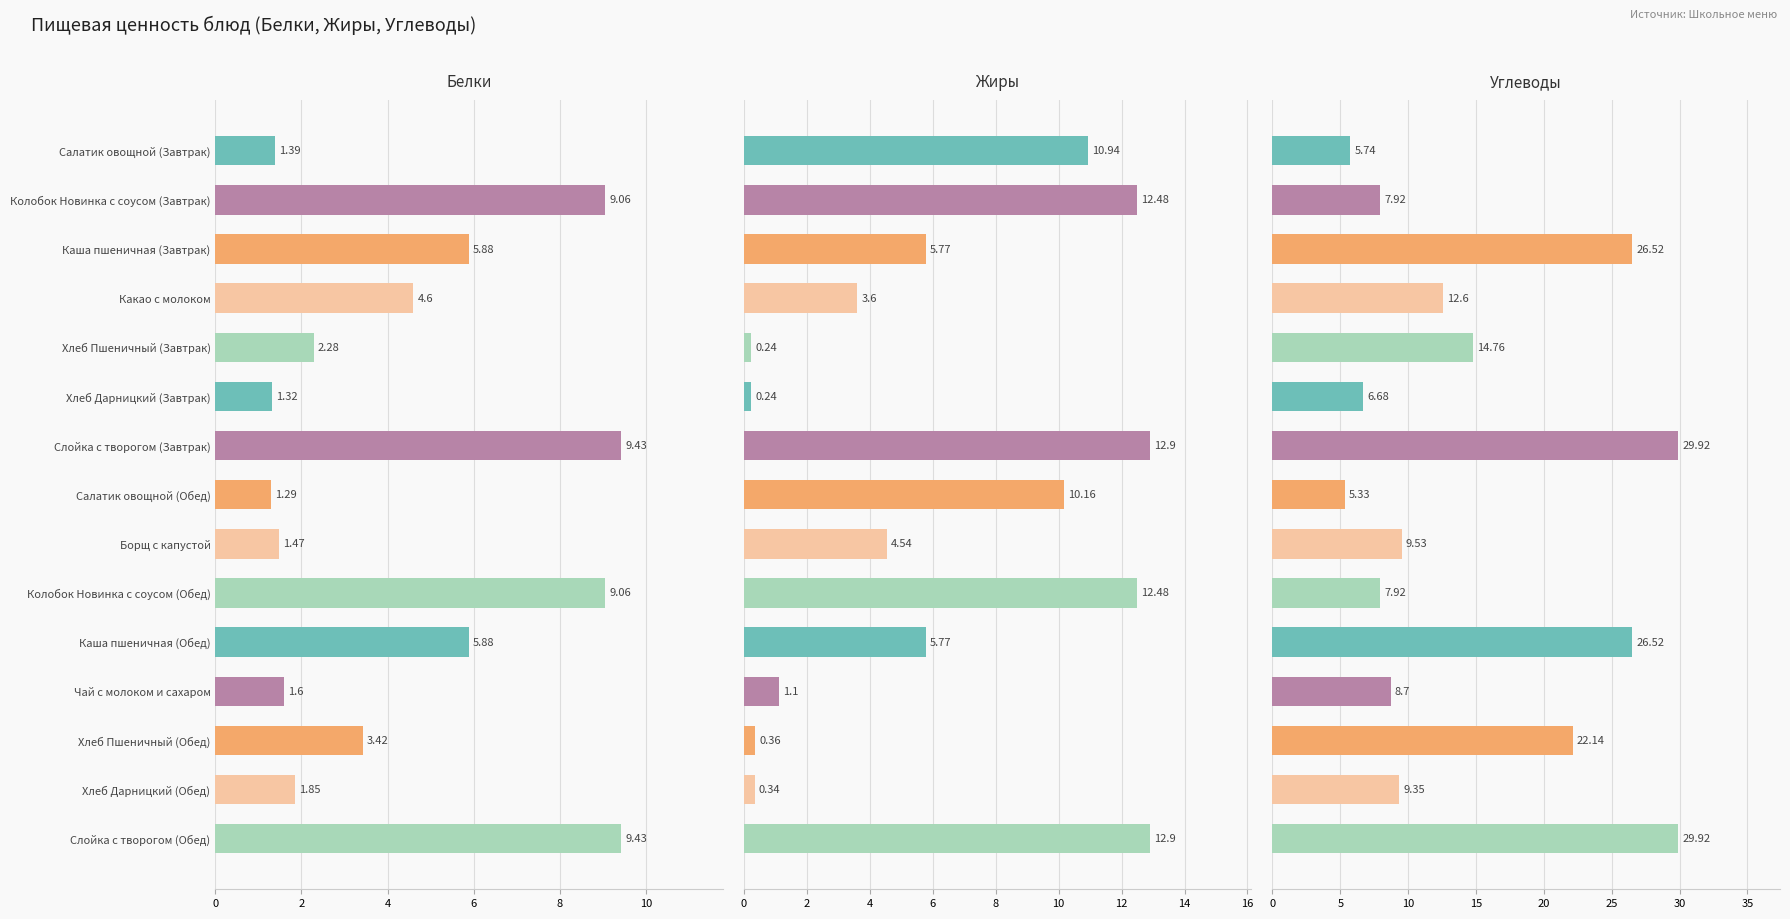

Count the number of data series in this chart.

3